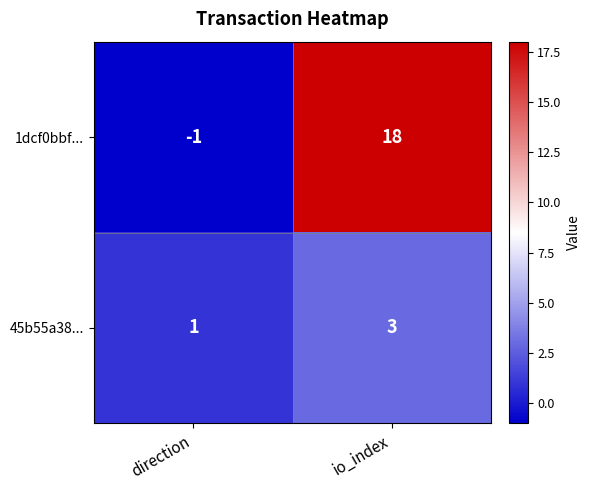

The 1dcf0bbf... series shows 7 at io_index. True or false?

False